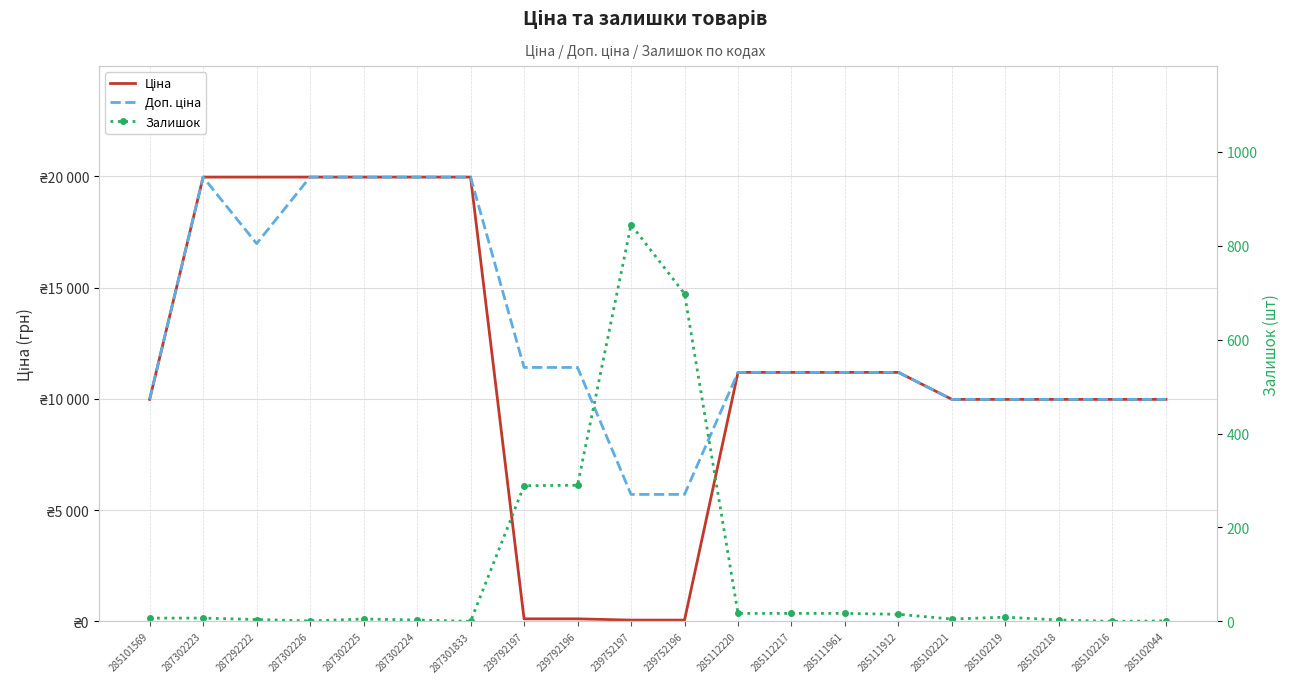

How many lines are shown in the chart?

3